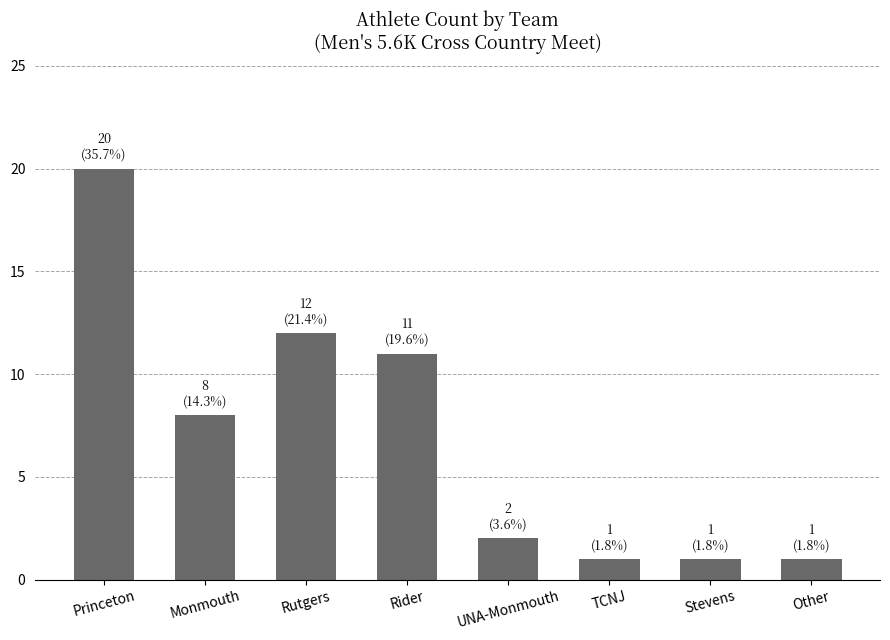

Count the number of data series in this chart.

1